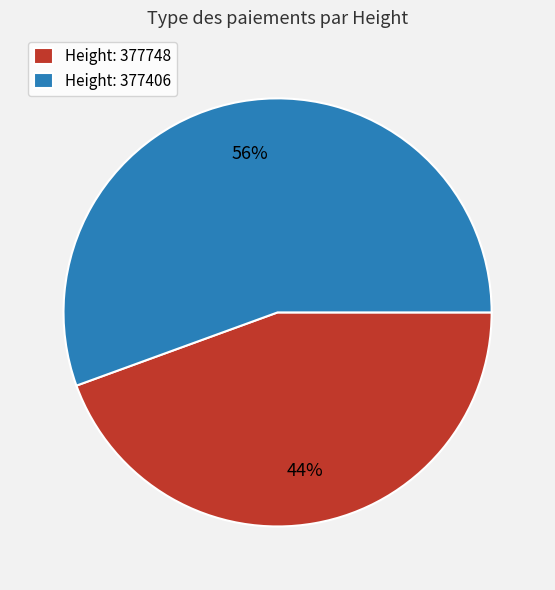

Is it true that Height: 377406 is 47% of the pie?

False